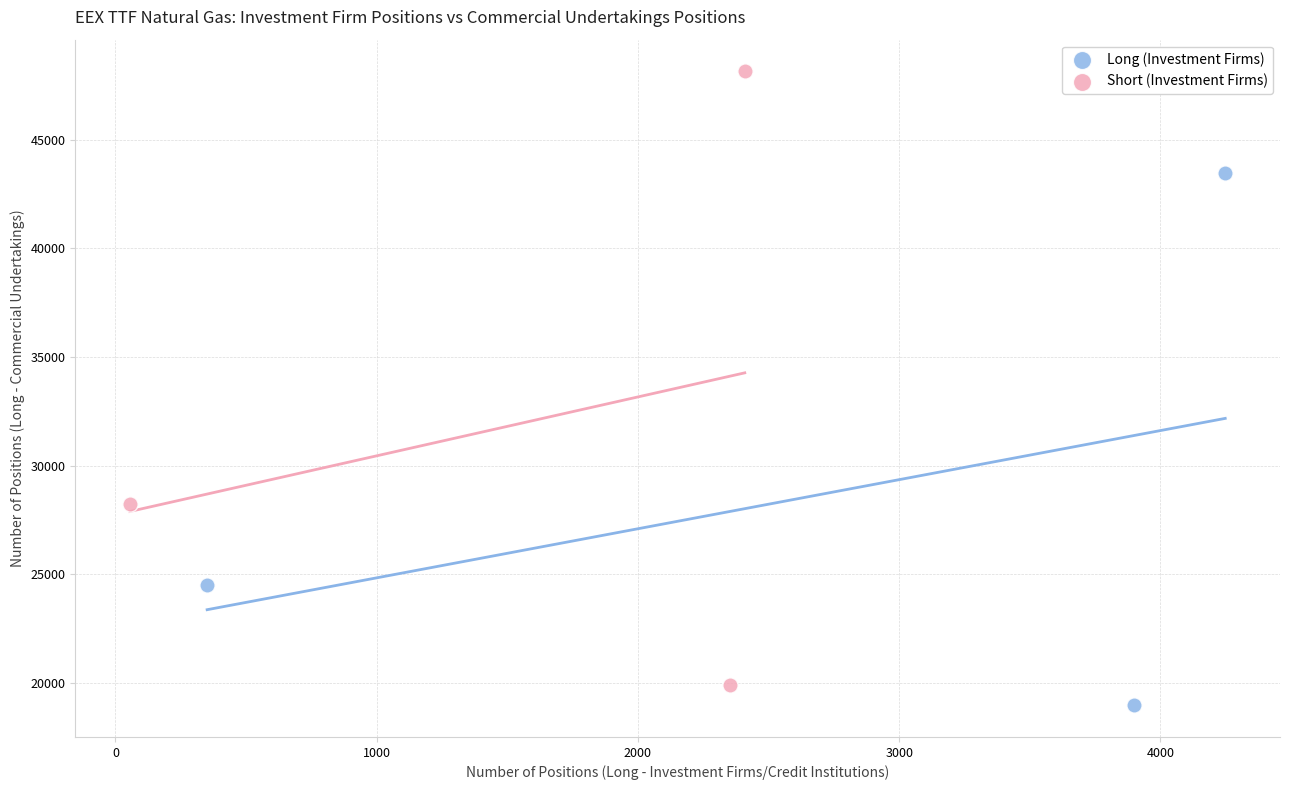

Which series contains the highest Y value?

Short (Investment Firms)